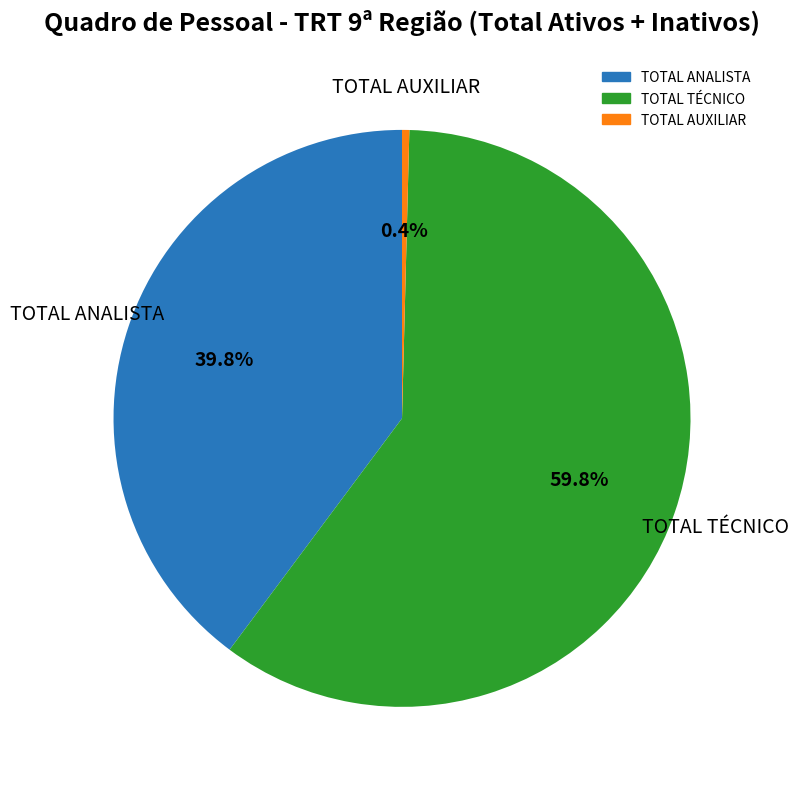

To the nearest percent, what is the combined percentage of TOTAL AUXILIAR and TOTAL ANALISTA?

40%